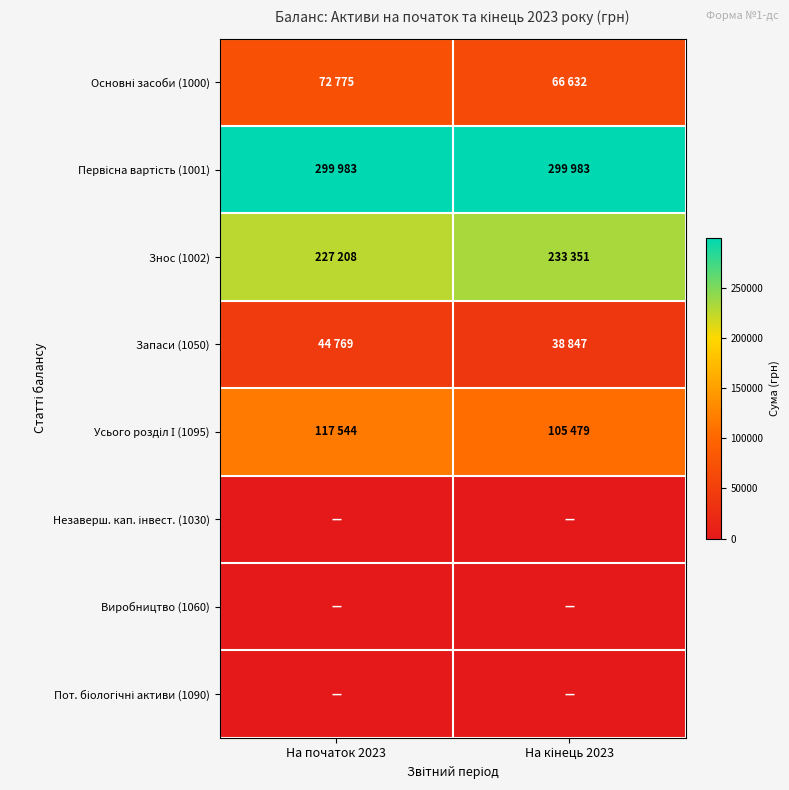

At how many categories does at least one series exceed 29249?

2